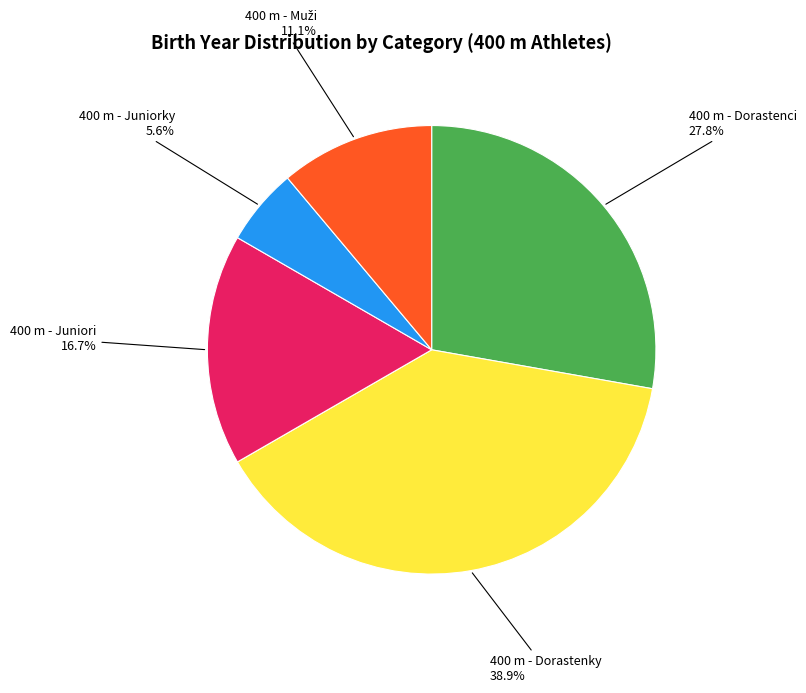

To the nearest percent, what is the average slice percentage?

20%